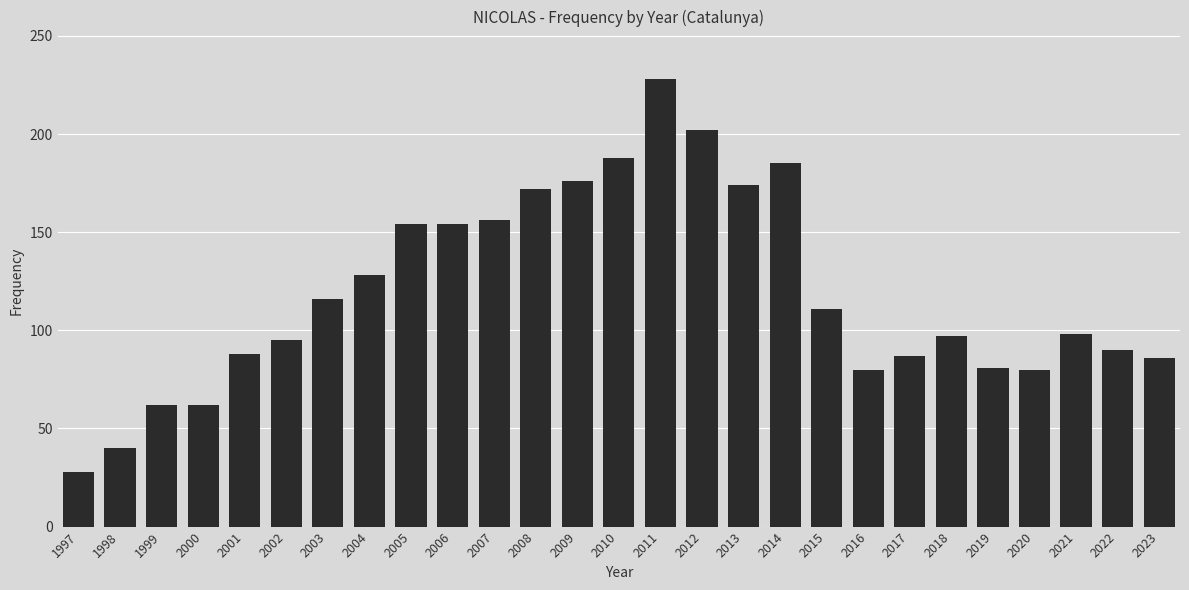

Approximately how many times larger is the value at 2009 compared to 2022?

2.0